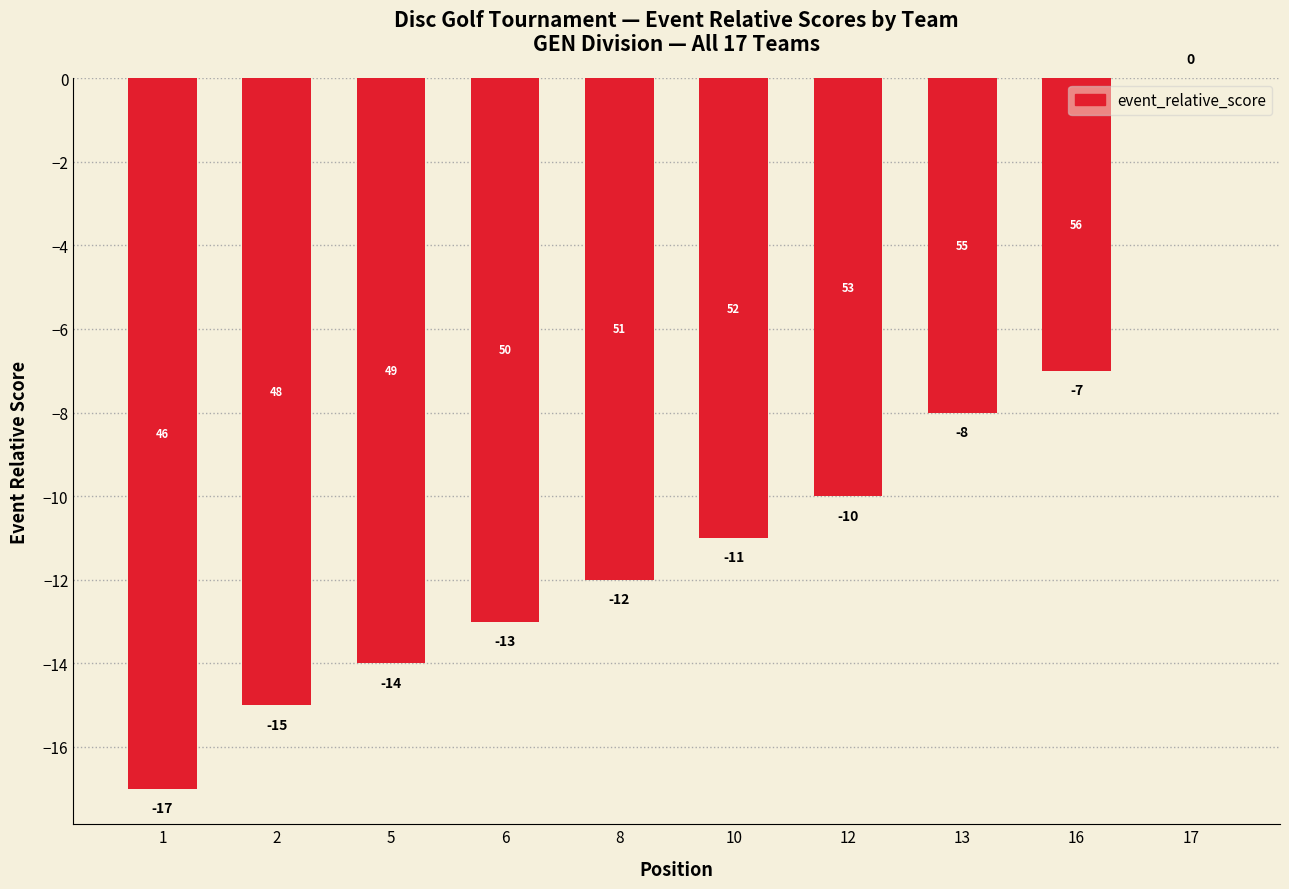

Reading left to right, list all the values displayed in this chart.

1=-17	2=-15	5=-14	6=-13	8=-12	10=-11	12=-10	13=-8	16=-7	17=0